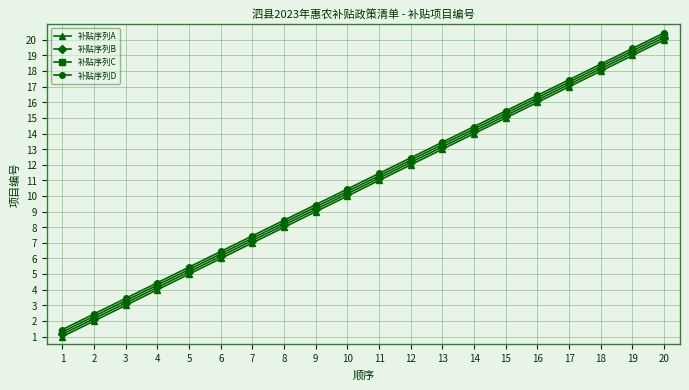

Which category has the highest value in the 补贴序列C series?

20